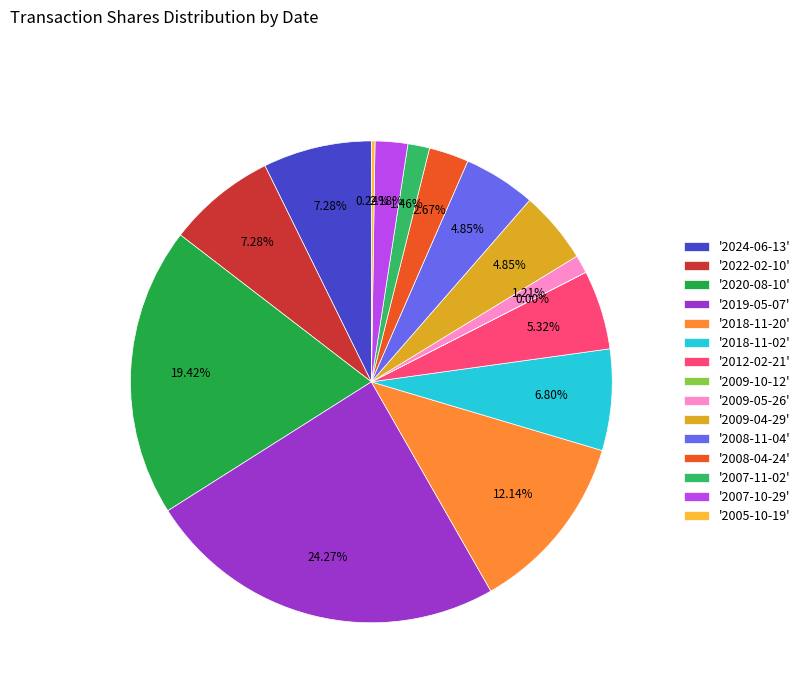

Does '2007-10-29' represent more than half of the total?

No